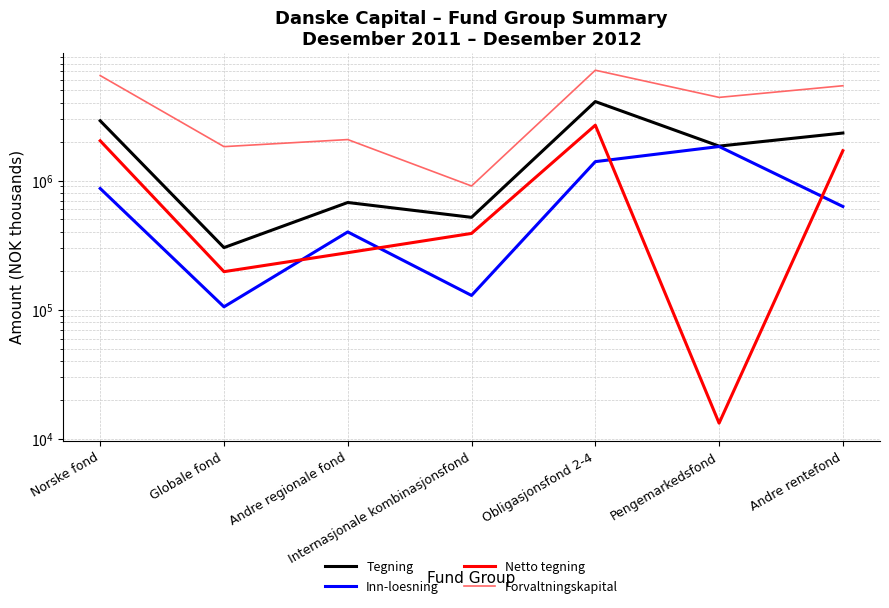

Rank the series by their maximum value, from highest to lowest.

Forvaltningskapital, Tegning, Netto tegning, Inn-loesning